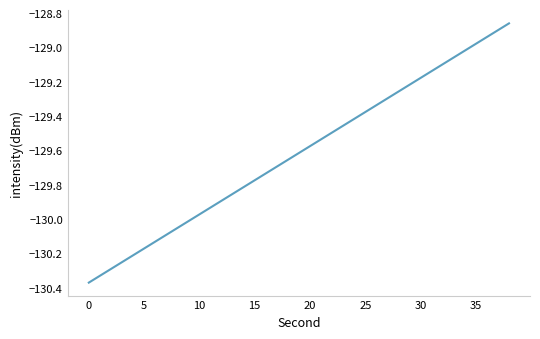

What is the difference between the maximum and minimum values?

1.5